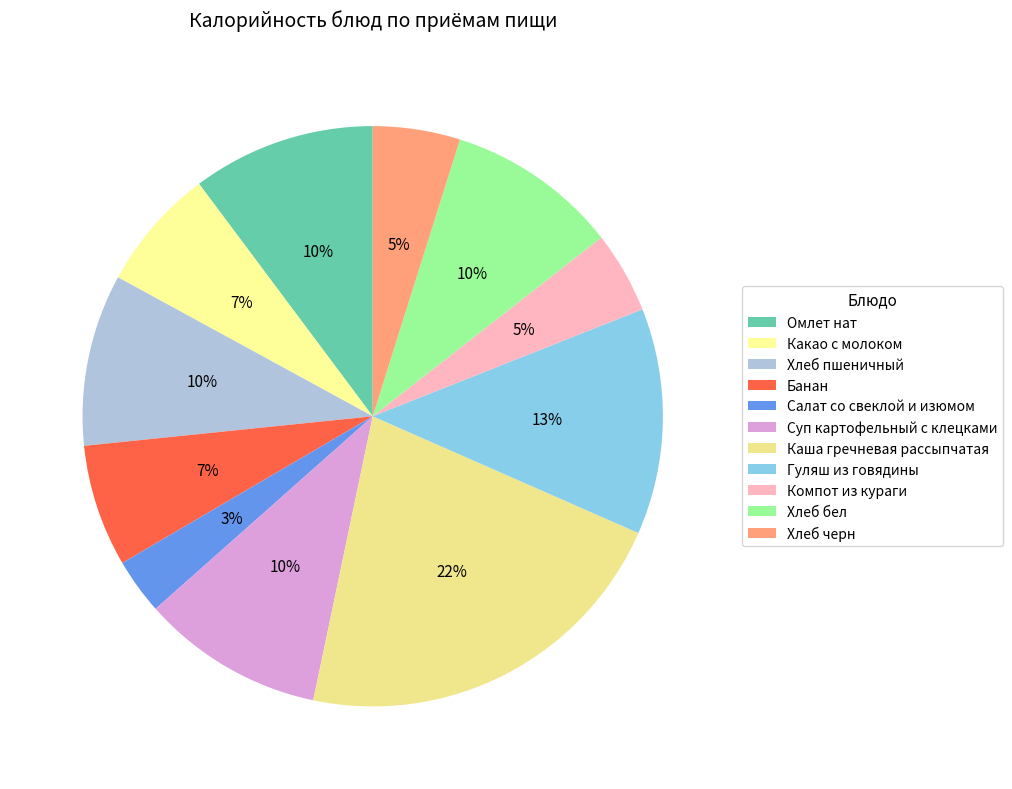

Is Гуляш из говядины the majority of the pie?

No